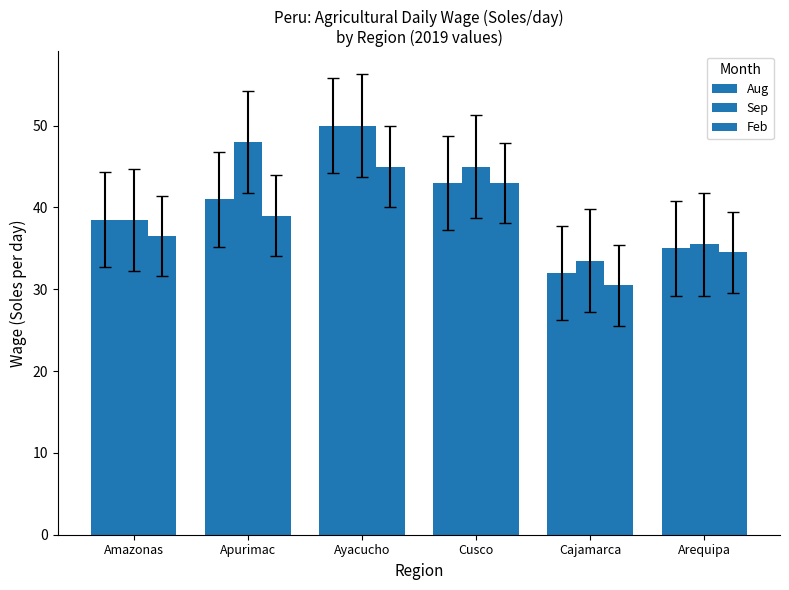

Are the bars horizontal?

No